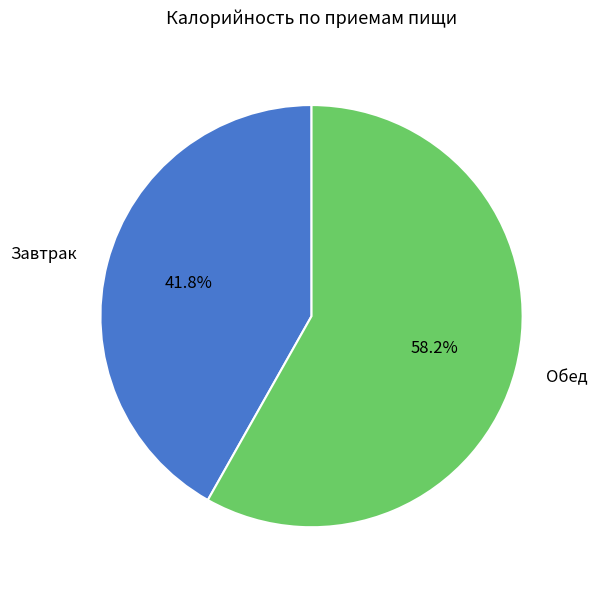

How much of the chart is everything except Обед?

41.8%